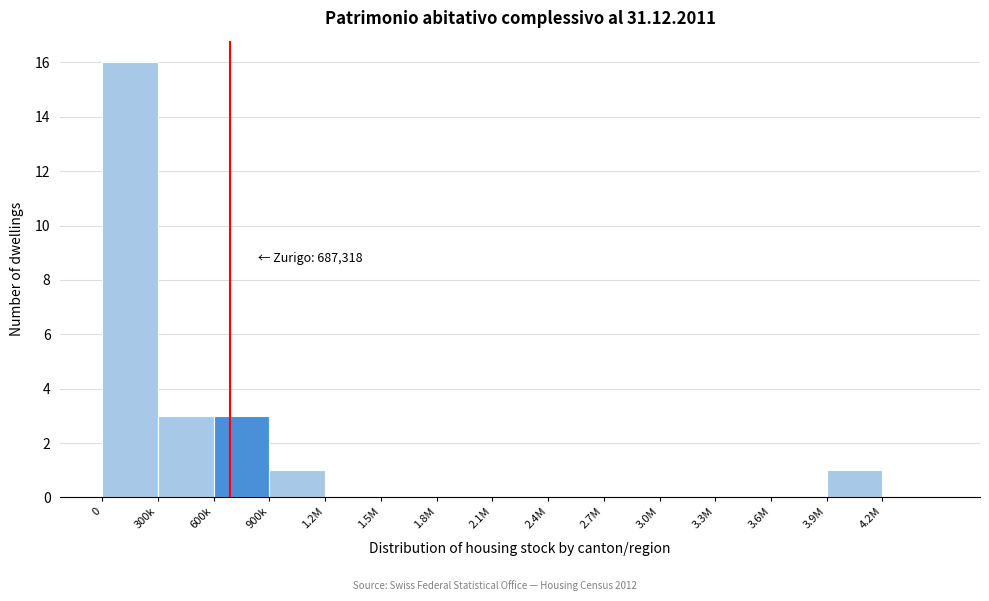

Reading left to right, what are all the values shown in this chart?

0=16	300k=3	600k=3	900k=1	1.2M=0	1.5M=0	1.8M=0	2.1M=0	2.4M=0	2.7M=0	3.0M=0	3.3M=0	3.6M=0	3.9M=1	4.2M=0